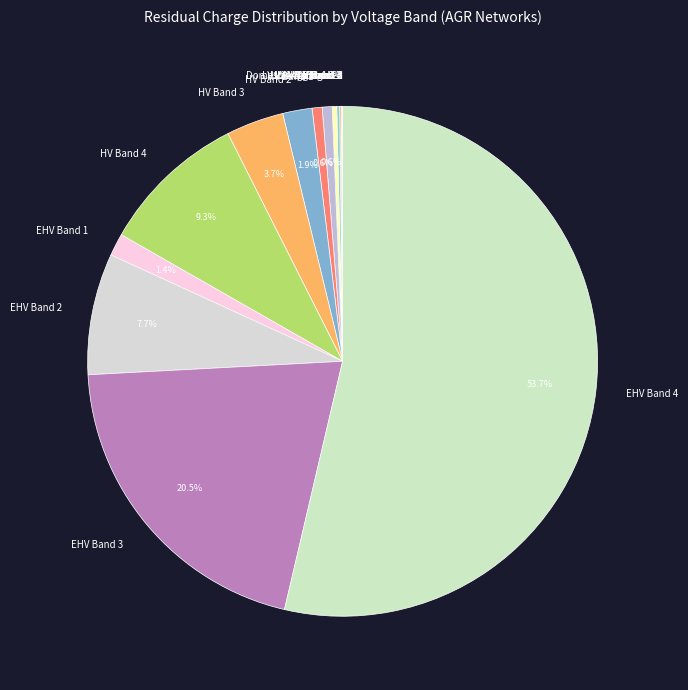

The EHV Band 1 slice represents 1% of the pie. True or false?

True